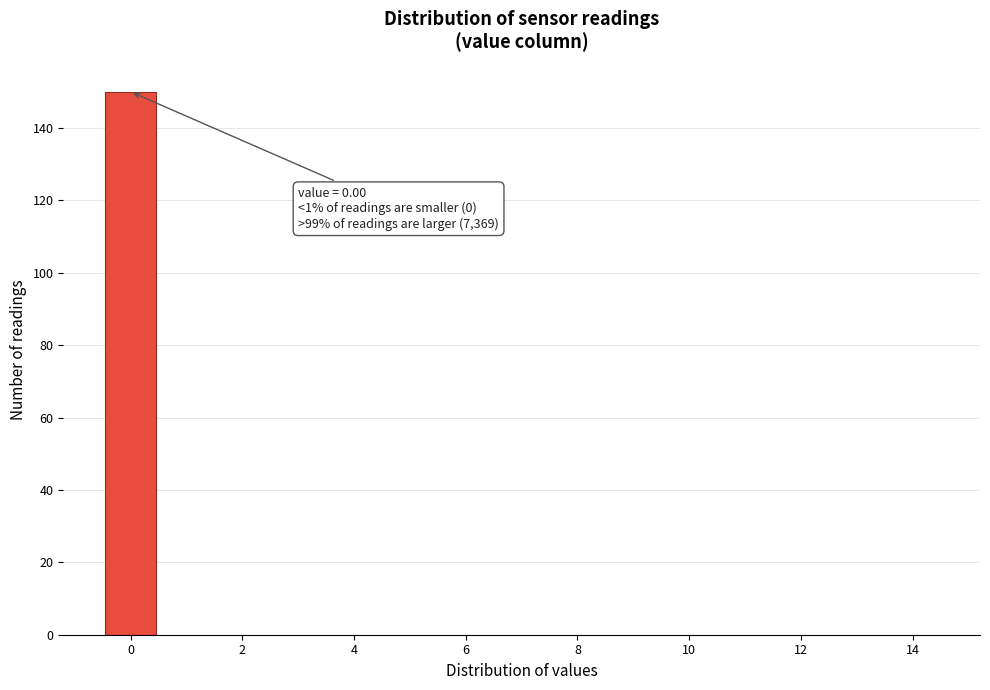

Over which range of the x-axis is the bar tallest?

-0.5 to 0.5